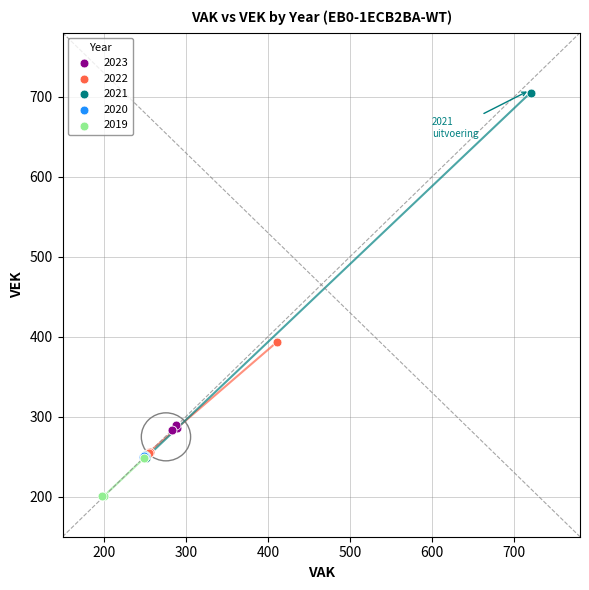

Which series contains the highest Y value?

2021